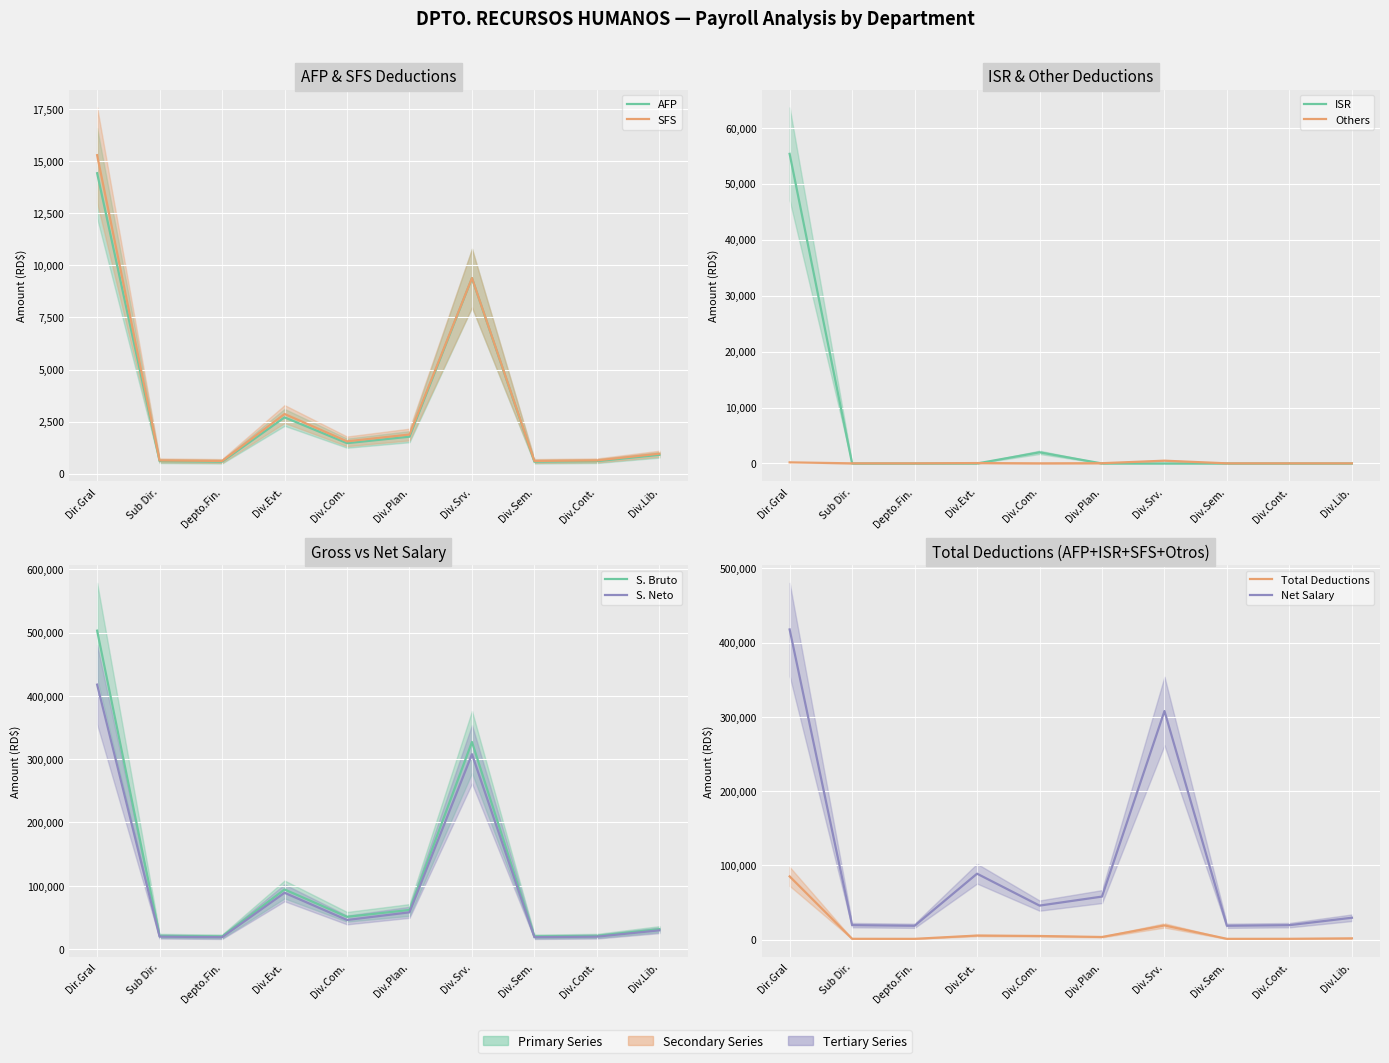

Which has a higher value, Div.Srv. or Div.Cont.?

Div.Srv.